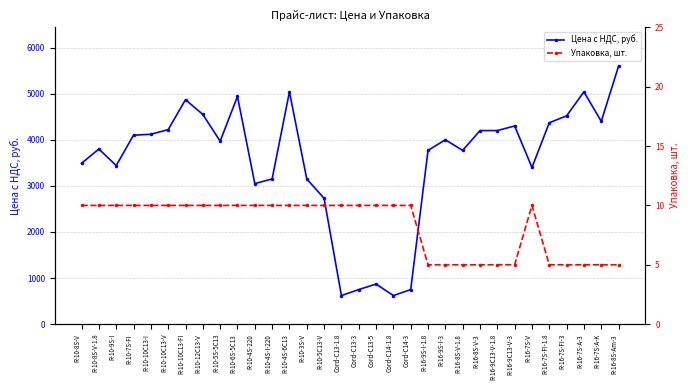

What is the difference between the highest and lowest values at R-16-7S-A-3?

5035